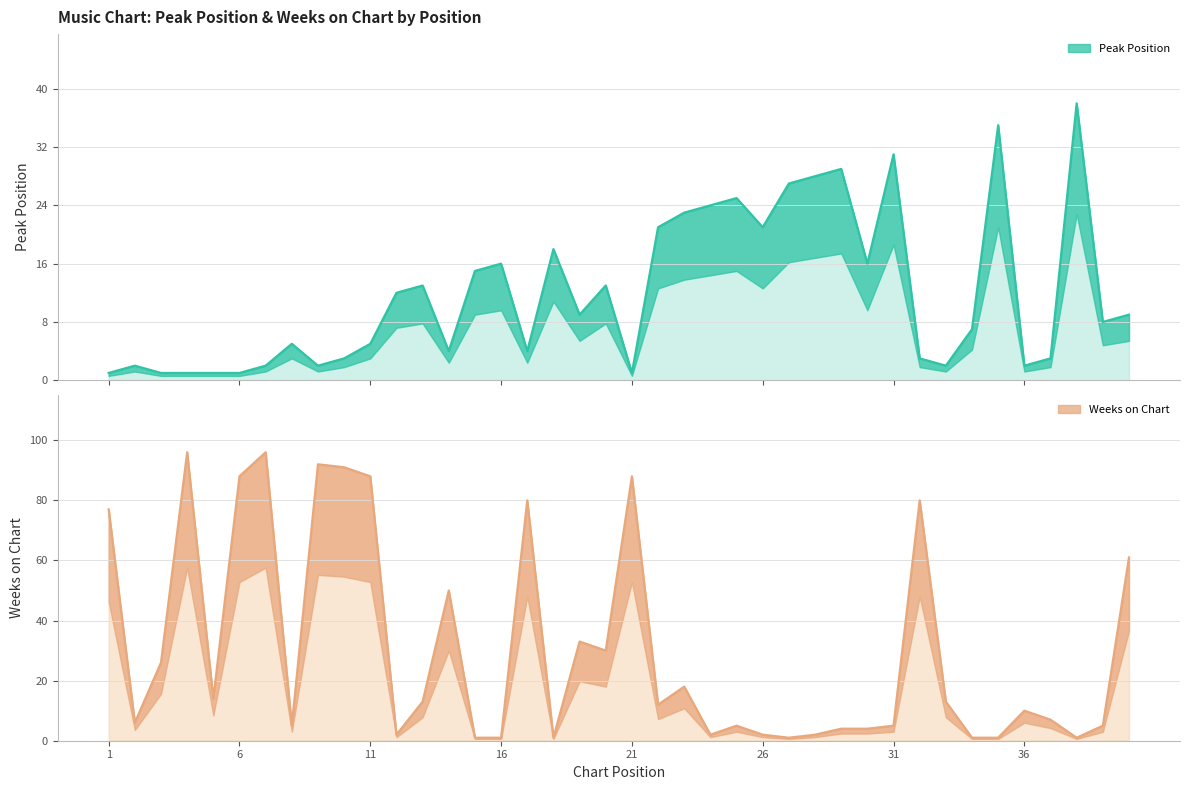

True or false: Weeks on Chart has a value of 2 at 31.

False